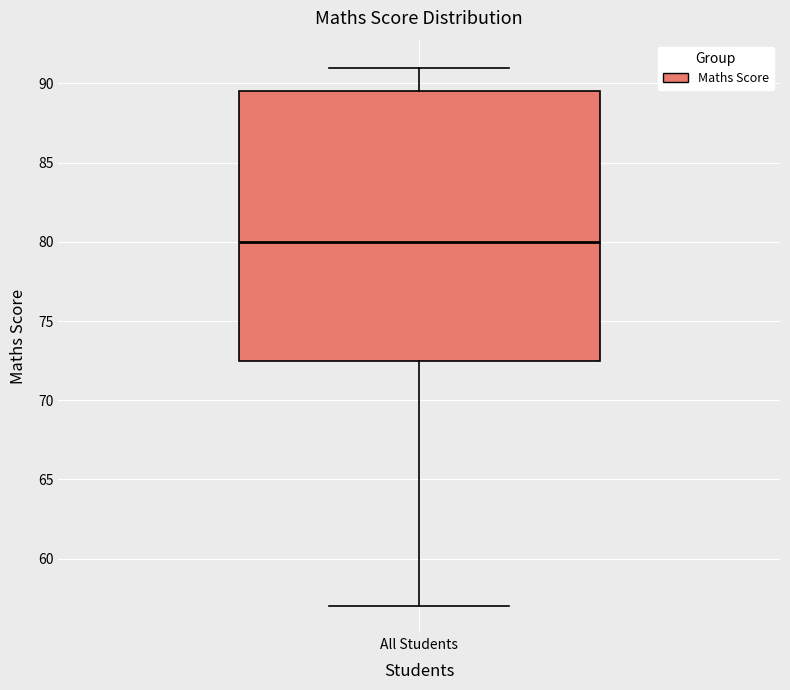

Read this box plot against the y-axis: the position of the median line, the range covered by the box, and the ends of both whiskers. The values are not printed on the chart, so give them approximately, as read against the axis.

median 80.0, box 72.5 to 89.5, whiskers 57.0 to 91.0